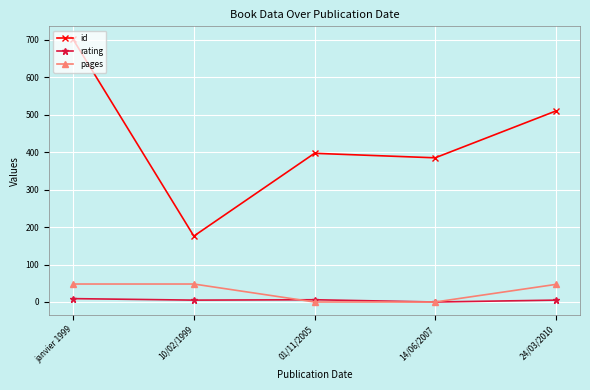

At which category is the sum across all series the highest?

janvier 1999